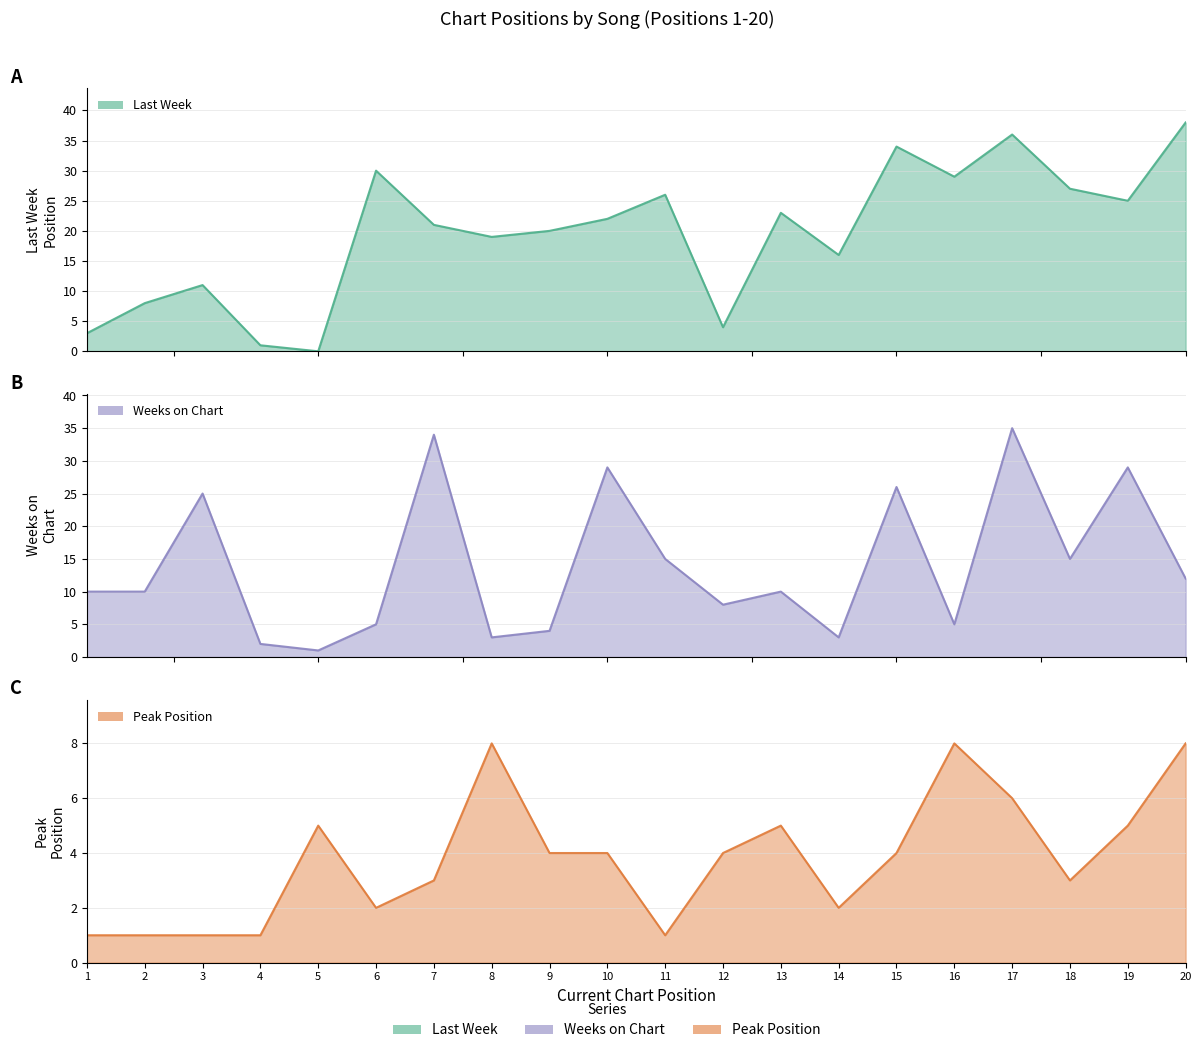

What is the difference between the Weeks on Chart values at 3 and 5?

24